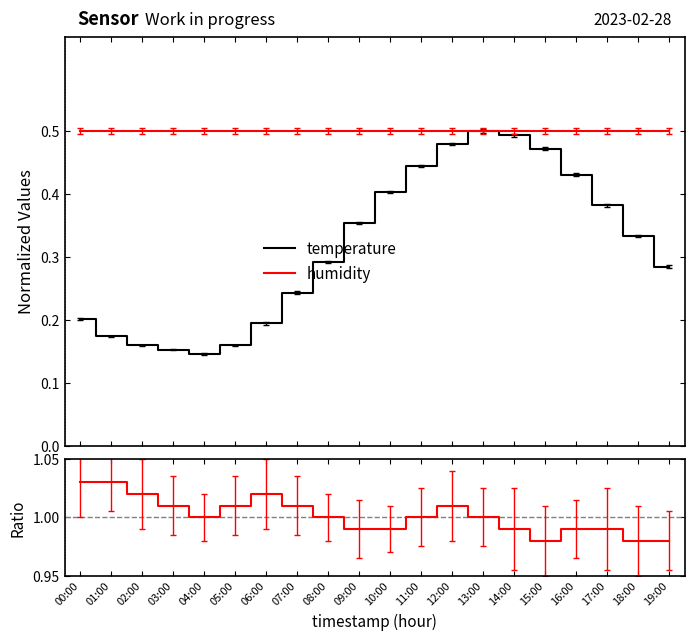

True or false: temperature and humidity cross at least once.

False